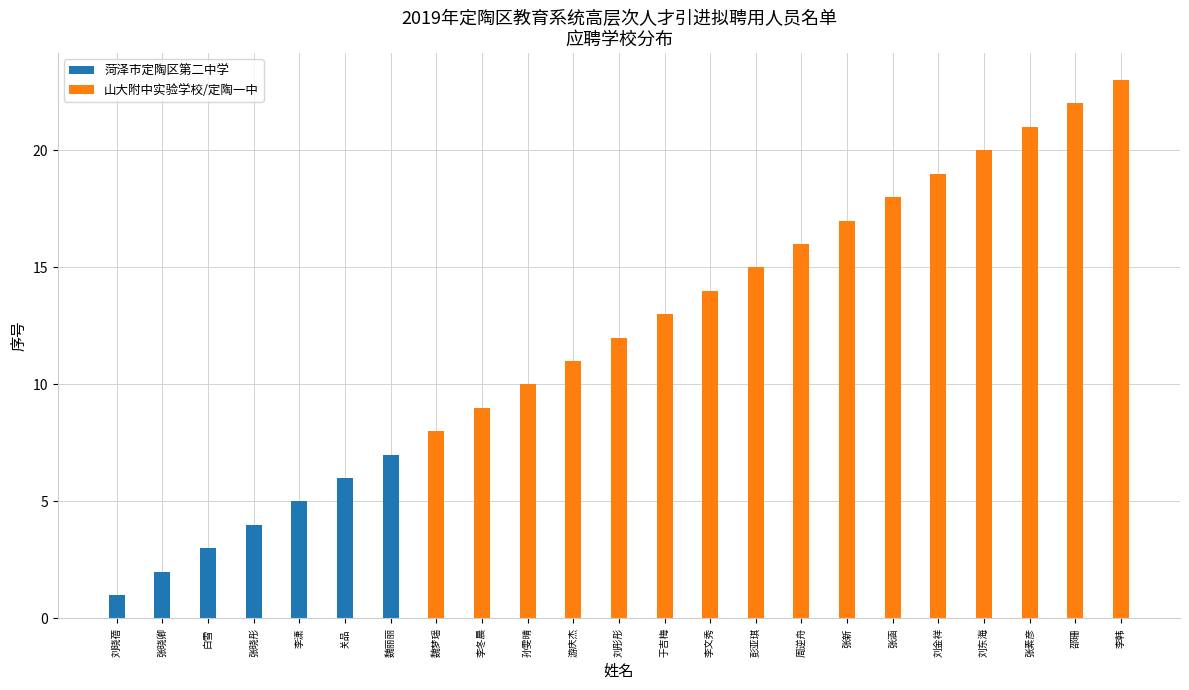

True or false: 菏泽市定陶区第二中学 has a value of 3 at 张晓卿.

False